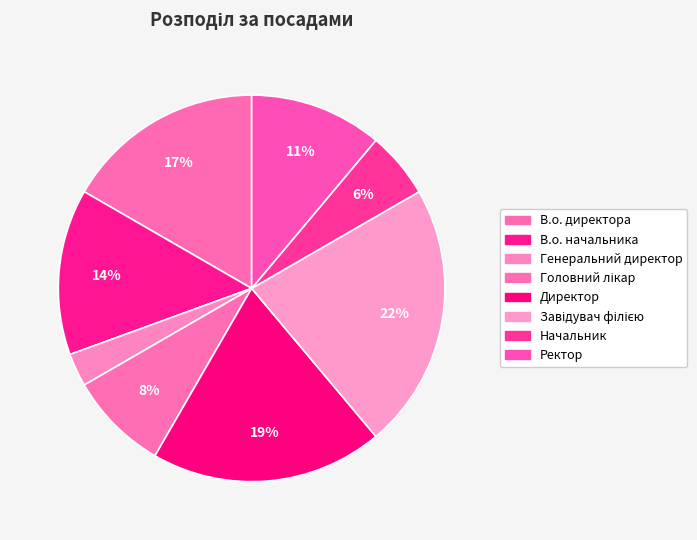

To the nearest percent, what portion does Директор represent?

19%